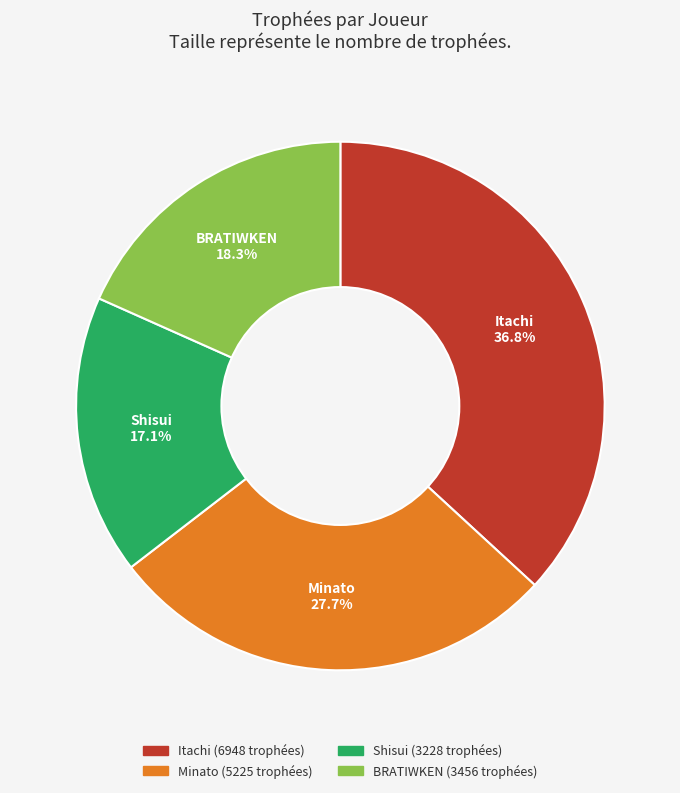

Which has a higher value, Itachi or Minato?

Itachi